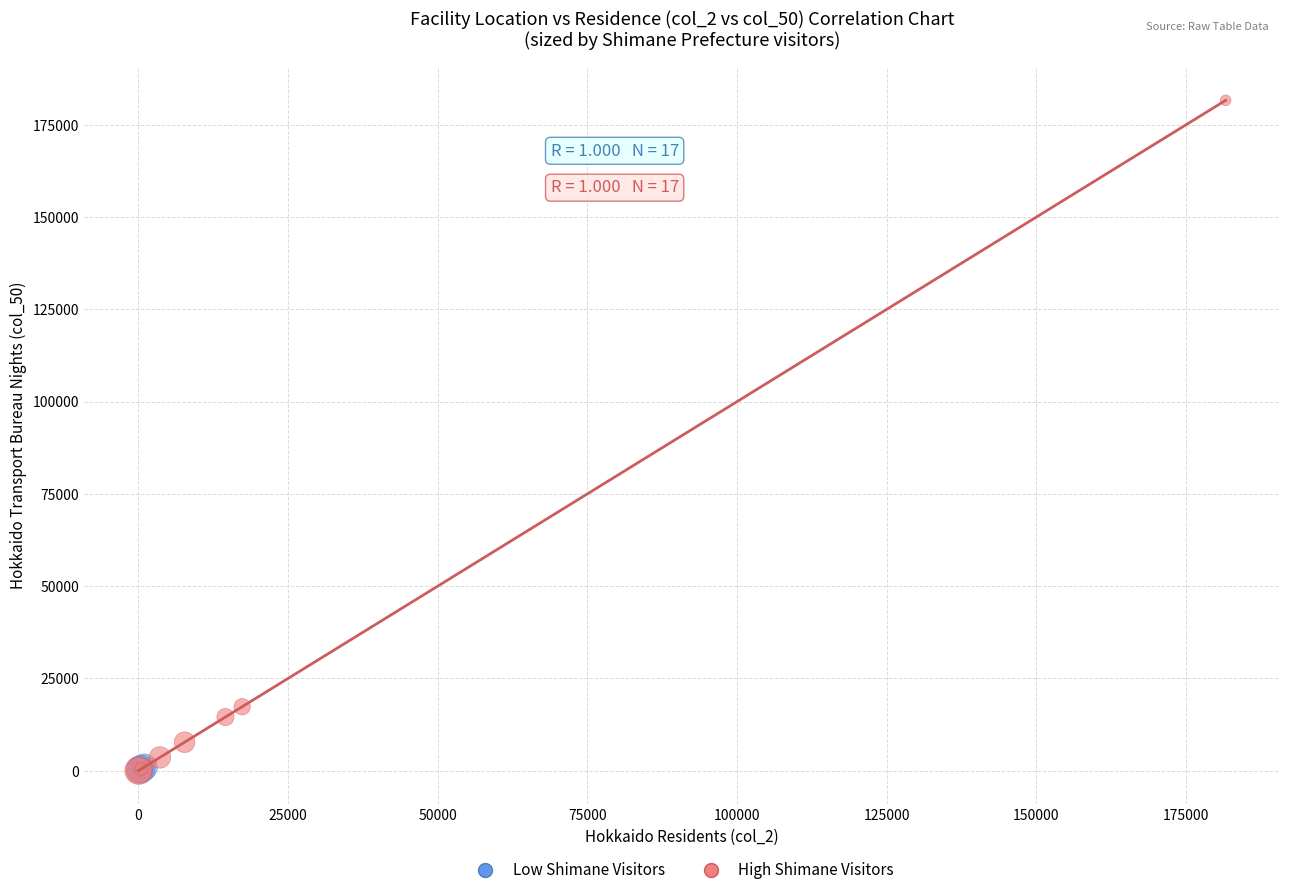

What are all the series names shown in the legend?

Low Shimane Visitors, High Shimane Visitors